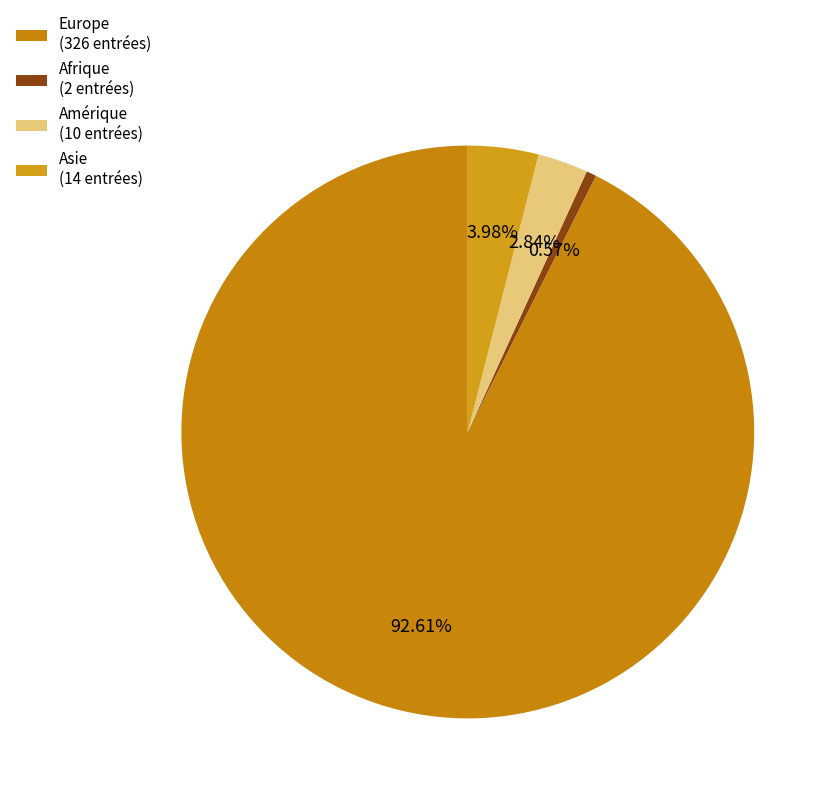

What is the majority slice?

Europe